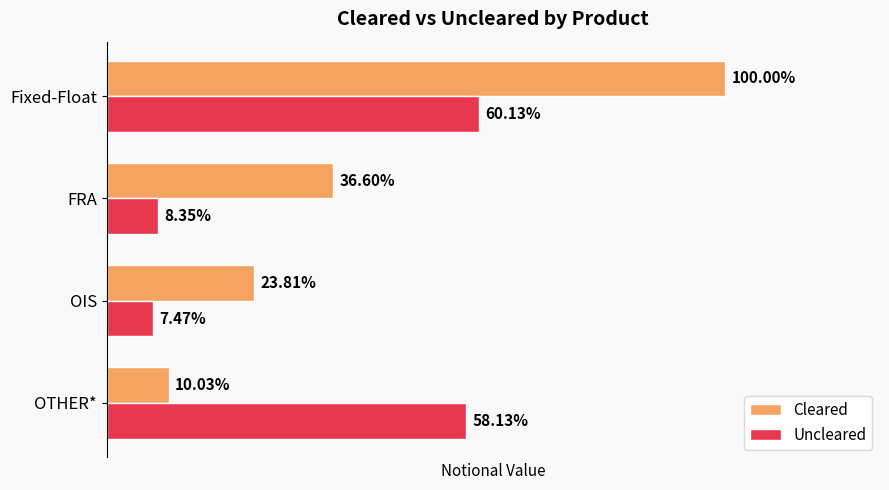

Reading left to right, transcribe all the data shown in this chart.

Cleared: 87614484	32069461	20858999	8784260
Uncleared: 52678551	7312836	6547504	50931199